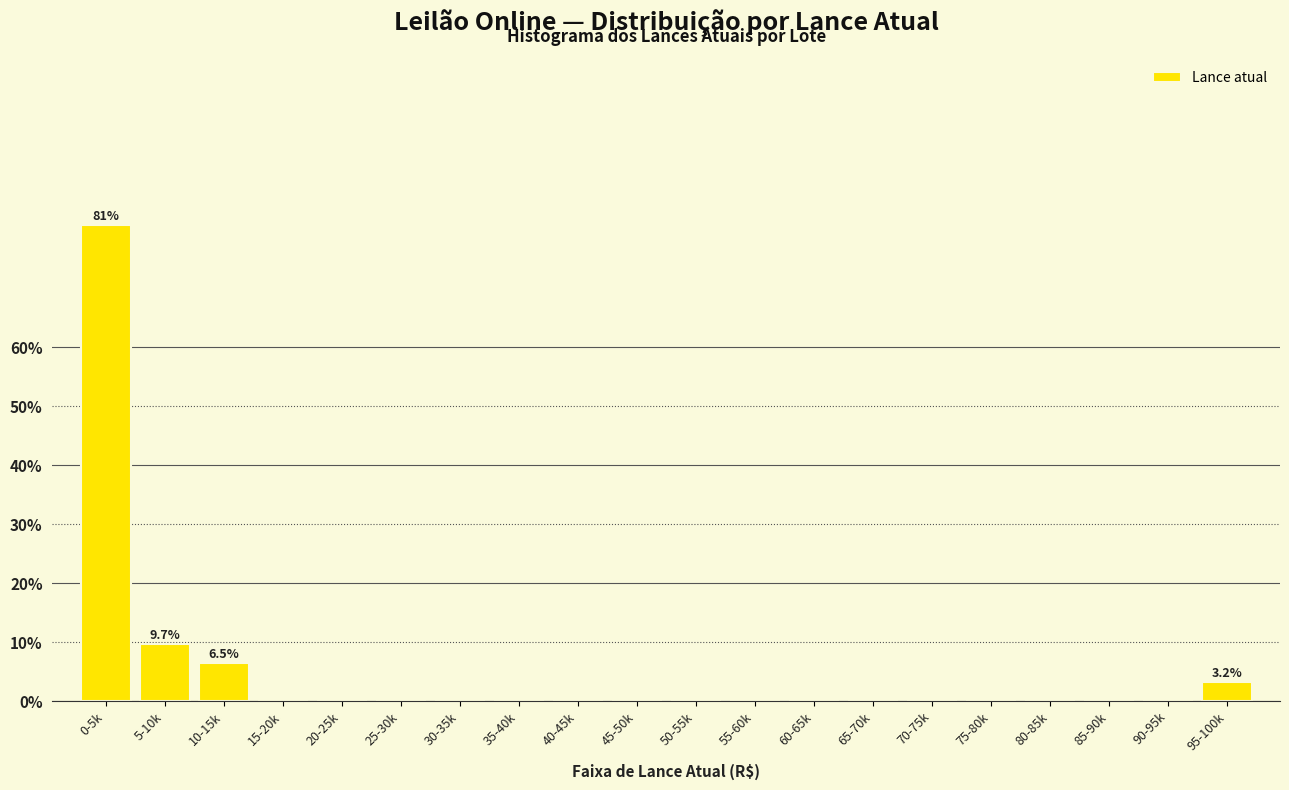

Reading left to right, what are all the values shown in this chart?

0-5k=80.6	5-10k=9.7	10-15k=6.5	15-20k=0.0	20-25k=0.0	25-30k=0.0	30-35k=0.0	35-40k=0.0	40-45k=0.0	45-50k=0.0	50-55k=0.0	55-60k=0.0	60-65k=0.0	65-70k=0.0	70-75k=0.0	75-80k=0.0	80-85k=0.0	85-90k=0.0	90-95k=0.0	95-100k=3.2